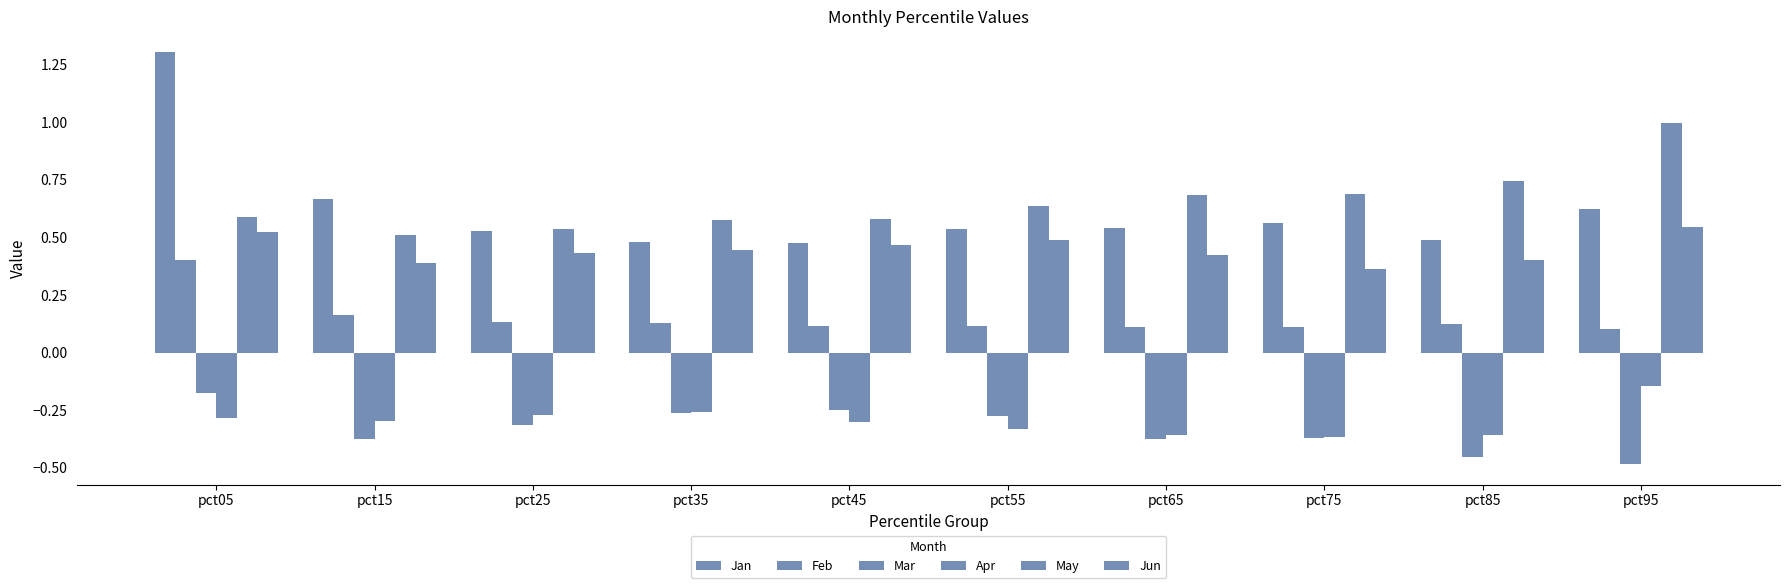

How many series are shown in this chart?

6